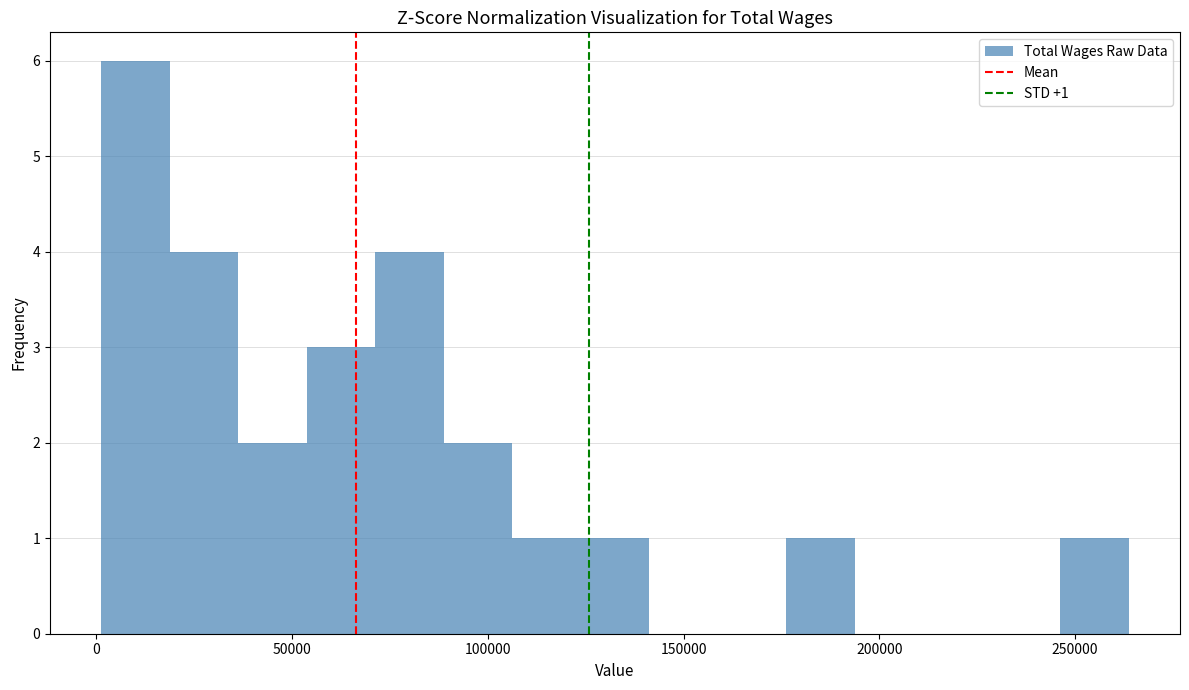

Read against the x-axis, roughly where is the centre of the tallest bar?

10000